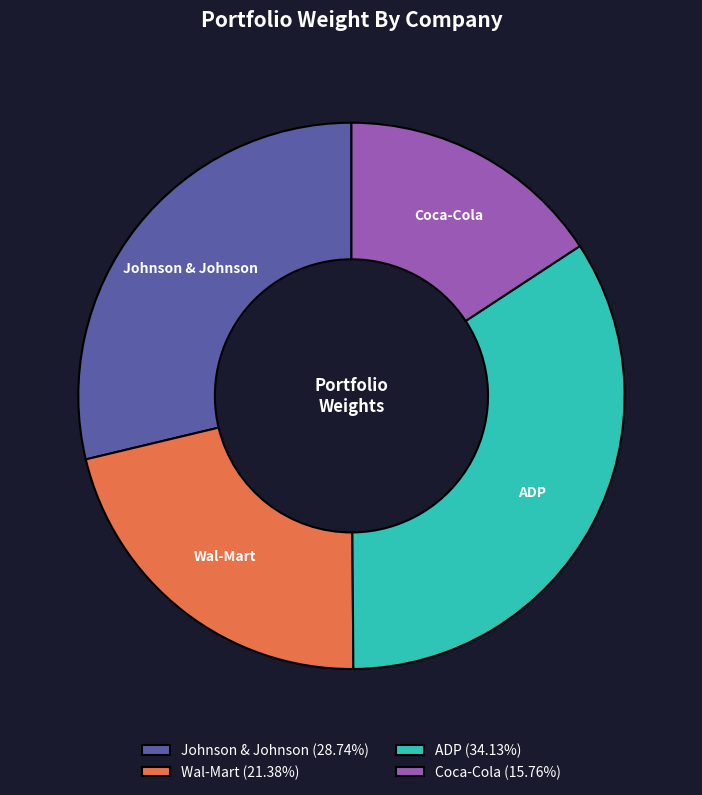

Between Johnson & Johnson and Wal-Mart, which is larger?

Johnson & Johnson